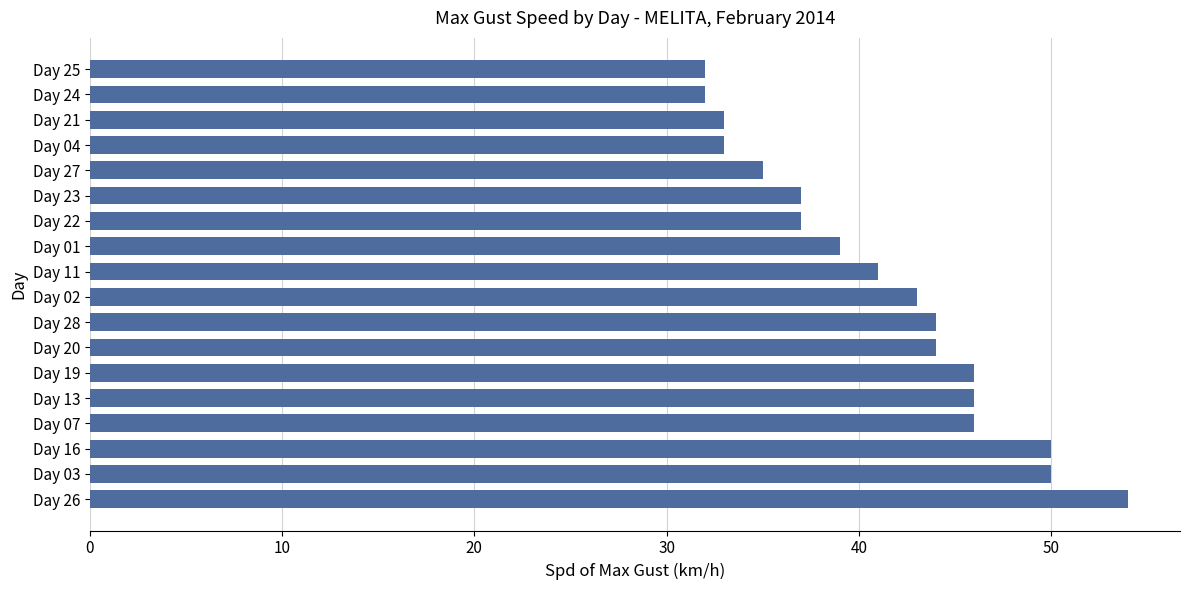

Reading top to bottom, transcribe all the data shown in this chart.

32	32	33	33	35	37	37	39	41	43	44	44	46	46	46	50	50	54